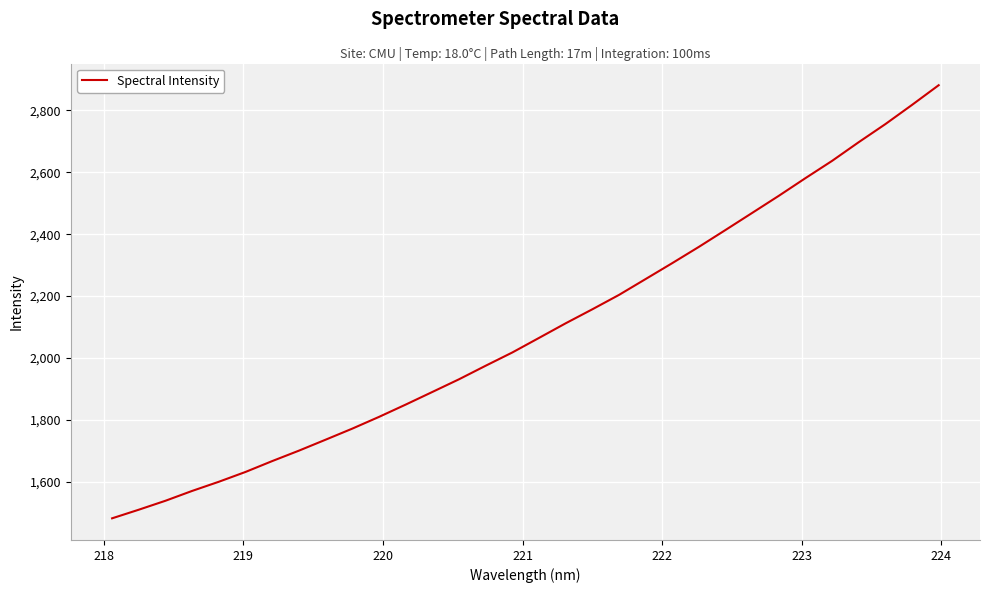

What is the greatest value displayed?

2881.7